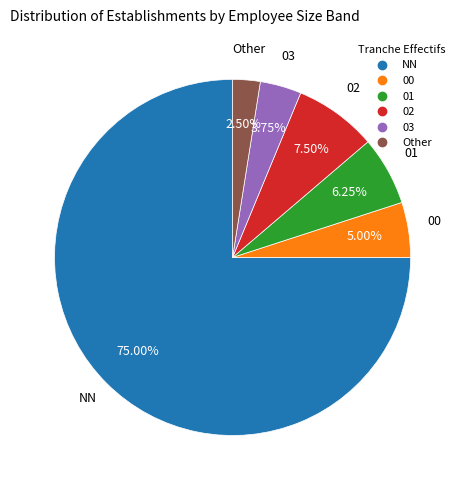

What percentage is the NN slice, to the nearest percent?

75%